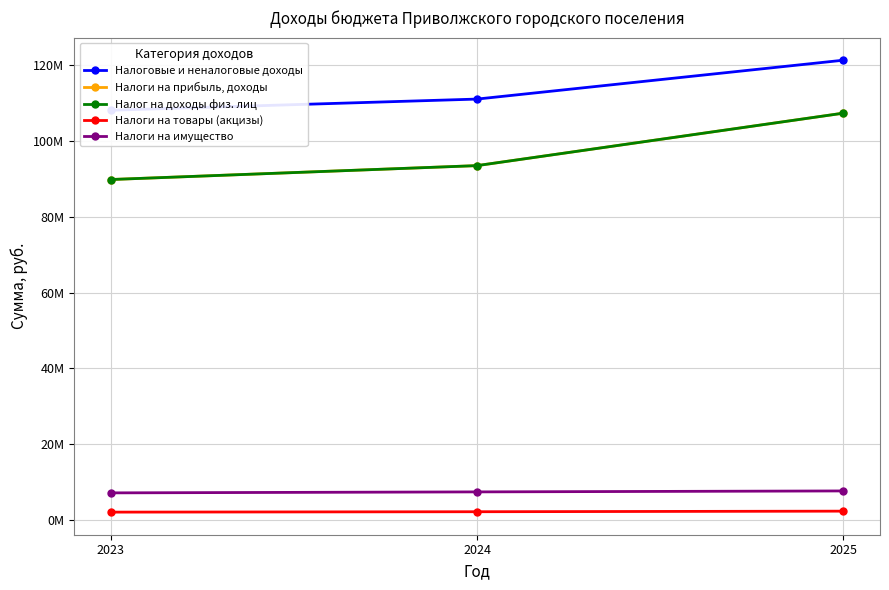

Reading left to right, extract all data points from this chart.

Налоговые и неналоговые доходы: 2023=108094960	2024=111039830	2025=121293710
Налоги на прибыль, доходы: 2023=89816931	2024=93485000	2025=107325000
Налог на доходы физ. лиц: 2023=89816931	2024=93485000	2025=107325000
Налоги на товары (акцизы): 2023=2071060	2024=2174830	2025=2328710
Налоги на имущество: 2023=7150000	2024=7410000	2025=7660000